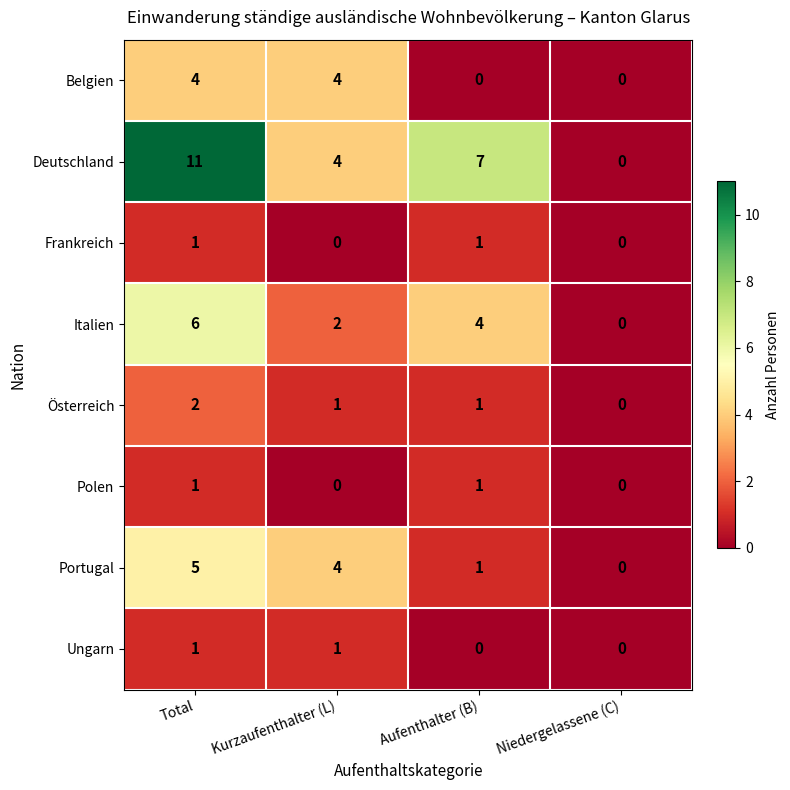

Read the Belgien value at Total.

4